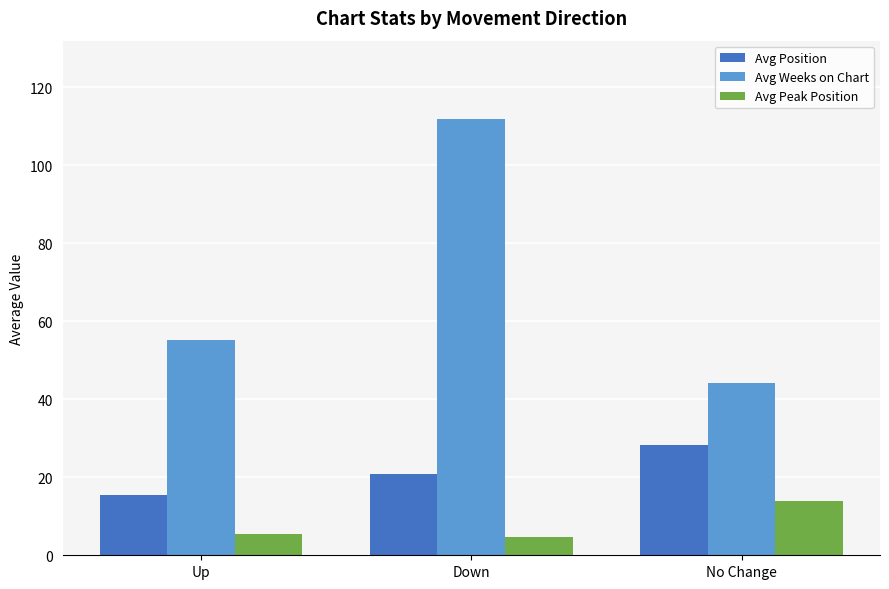

Reading left to right, what are all the values shown in this chart?

Avg Position: 15.4	20.8	28.3
Avg Weeks on Chart: 55.1	111.9	44.2
Avg Peak Position: 5.4	4.7	13.8